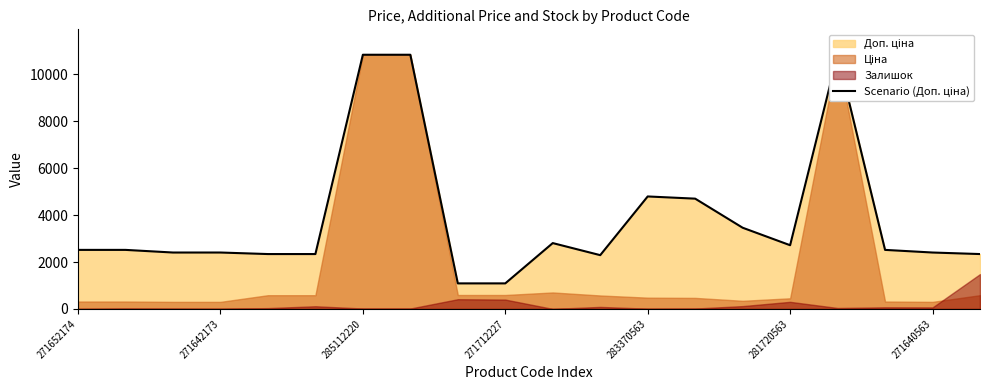

Is it true that the value at 7 is 16761.9?

False